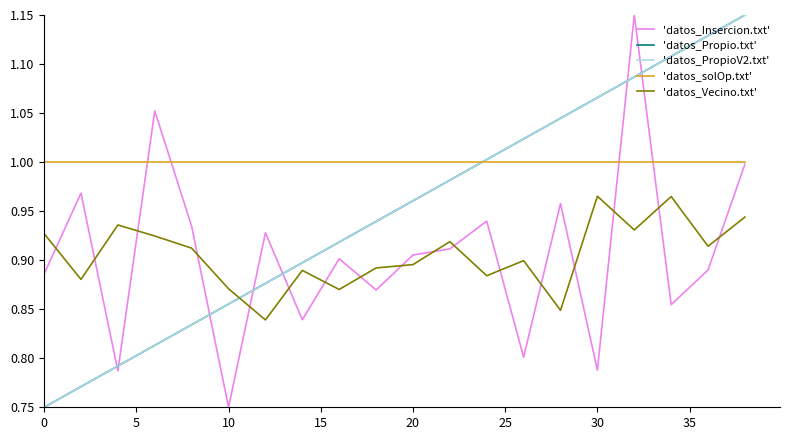

Does the chart have visible grid lines?

No